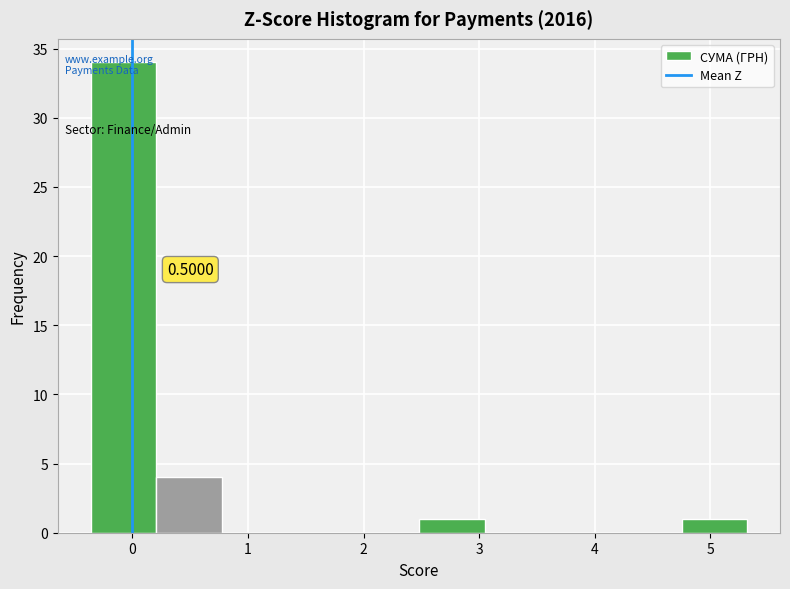

Over which range of the x-axis is the bar tallest?

-0.4 to 0.2